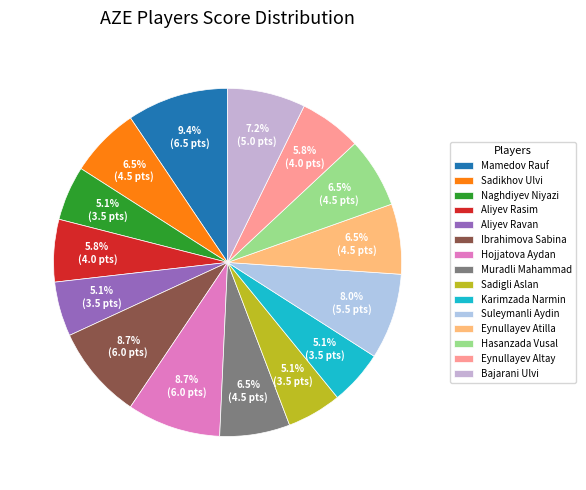

Is Hojjatova Aydan the majority of the pie?

No